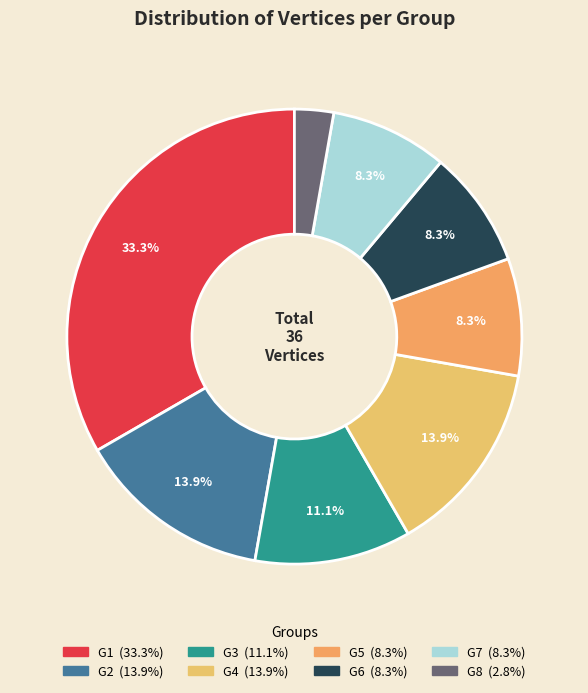

What is the smallest slice in the pie chart?

G8